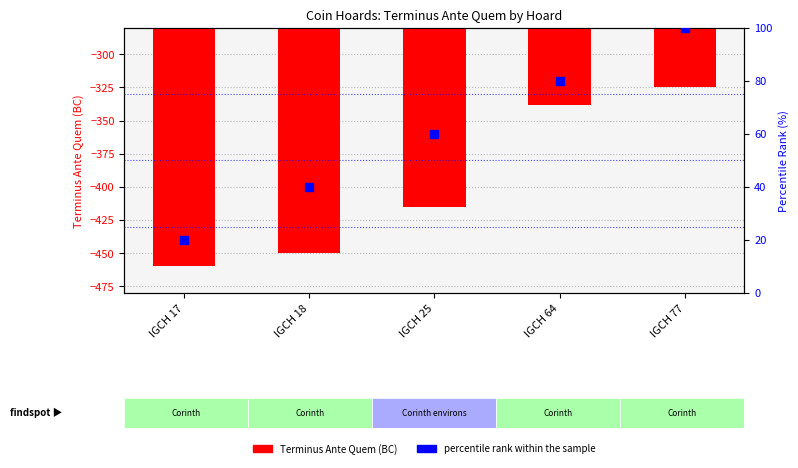

What are all the series names shown in the legend?

Terminus Ante Quem (BC), percentile rank within the sample